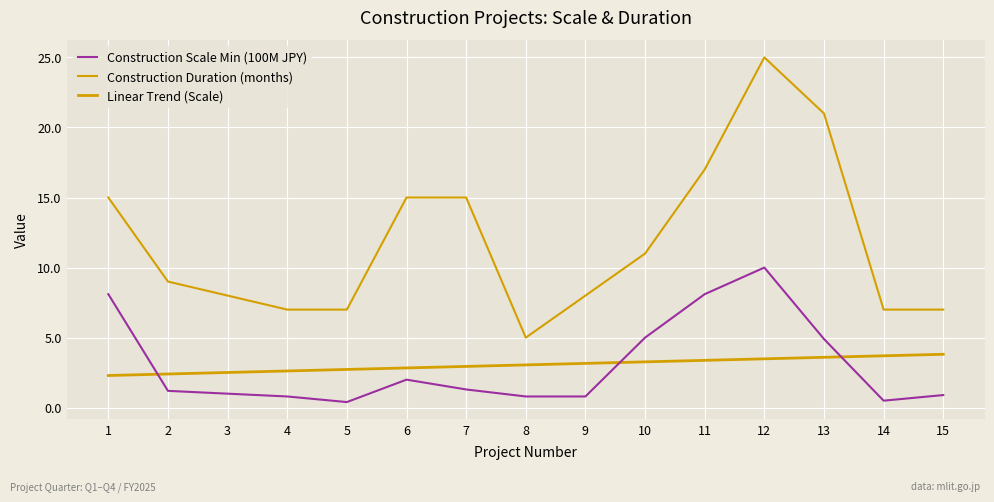

How many lines are shown in the chart?

3